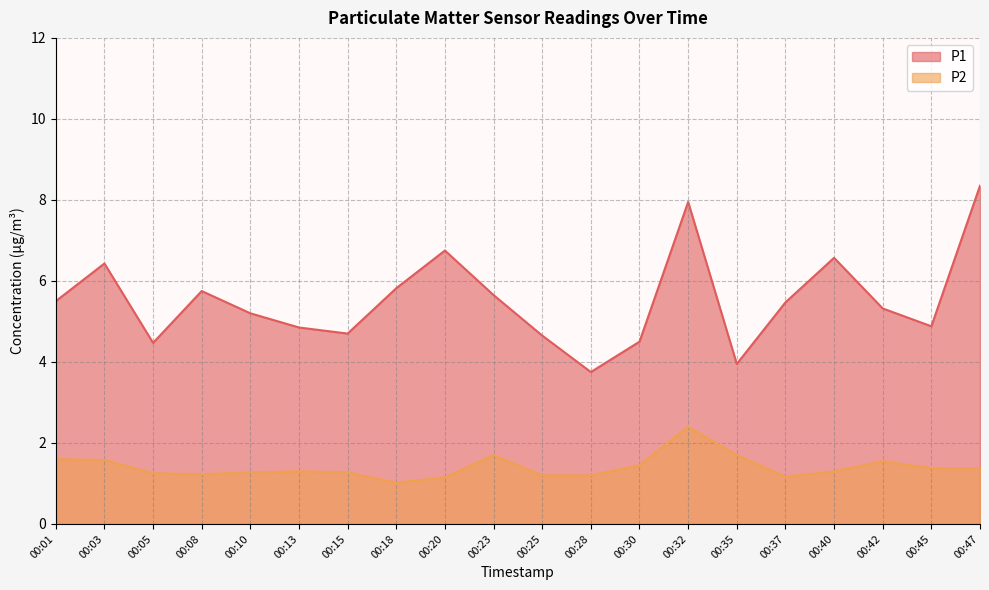

True or false: P2 and P1 cross at least once.

False